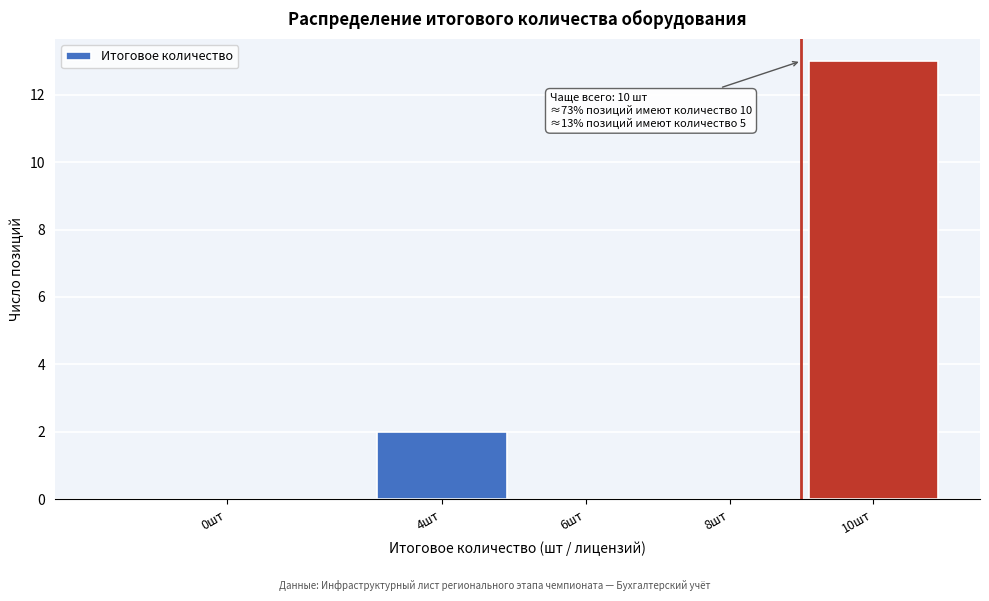

Reading right to left, transcribe all the data shown in this chart.

10шт=13	8шт=0	6шт=0	4шт=2	0шт=0